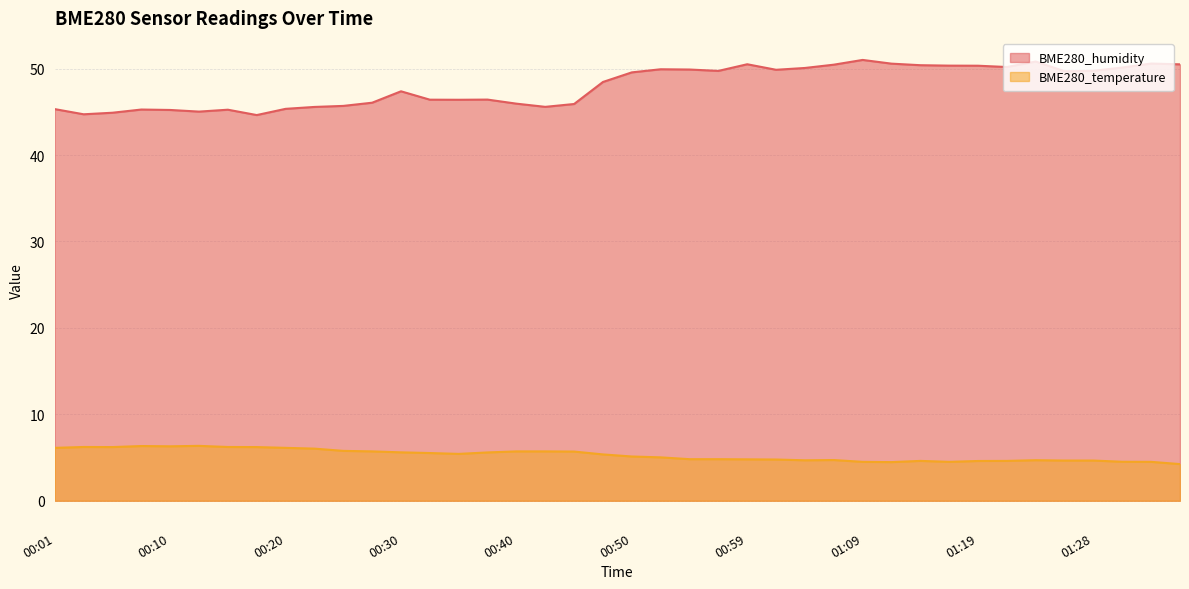

What is the difference between the highest and lowest values at 00:01?

39.2